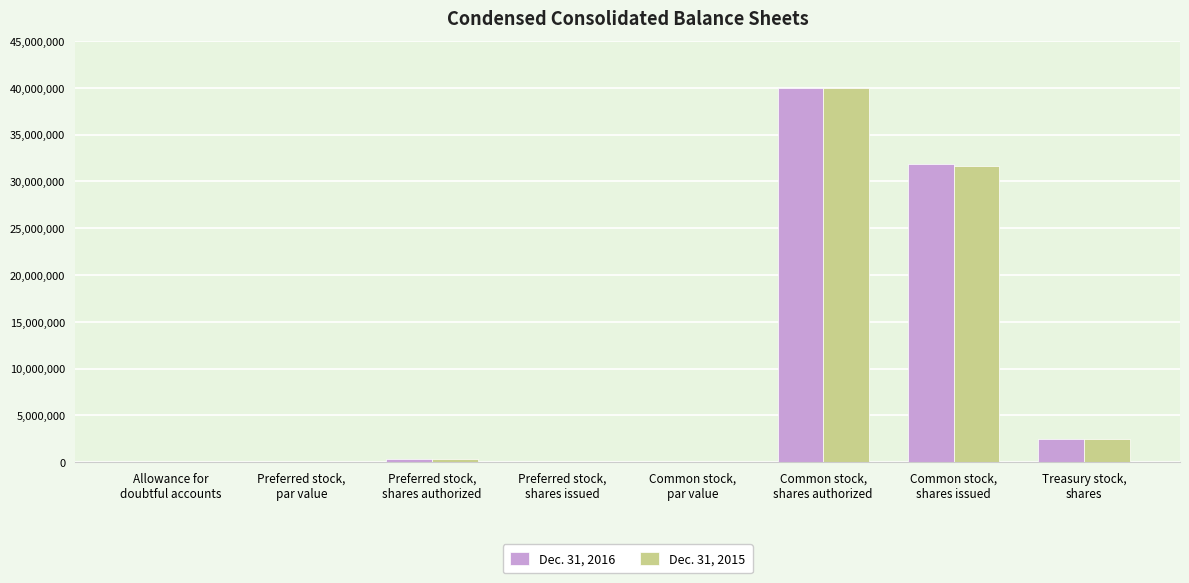

What is the total value across all series at Preferred stock,
shares authorized?

800000.0